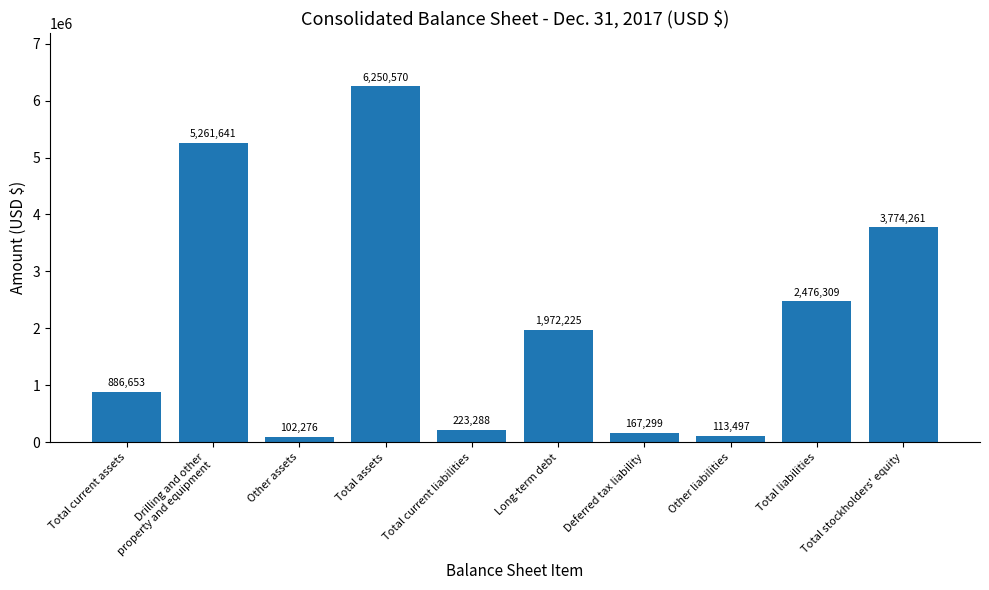

True or false: the data shows 3424712 at Long-term debt.

False